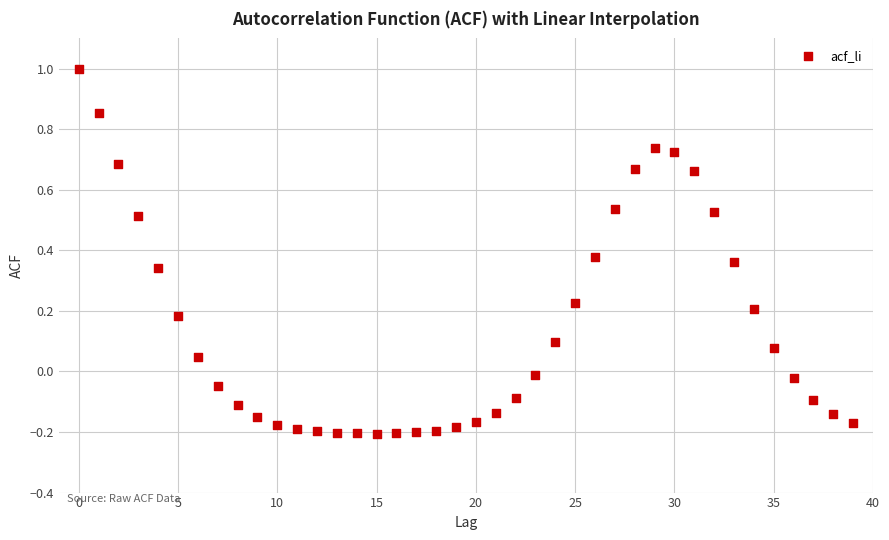

What is the range of Y values (max minus min)?

1.2